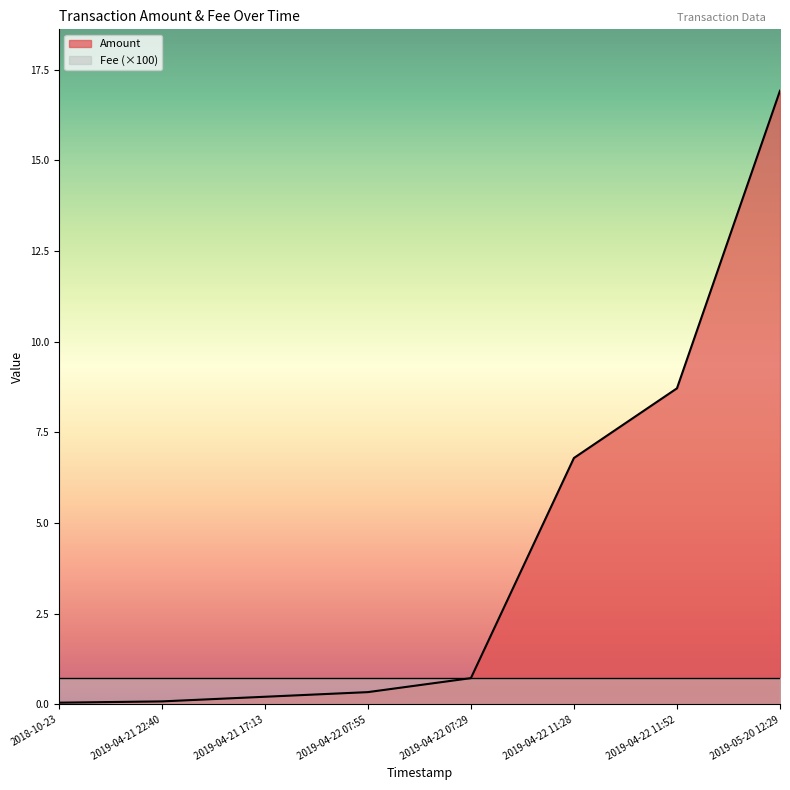

Reading left to right, what are all the values shown in this chart?

2018-10-23=0.1	2019-04-21 22:40=0.1	2019-04-21 17:13=0.2	2019-04-22 07:55=0.3	2019-04-22 07:29=0.7	2019-04-22 11:28=6.8	2019-04-22 11:52=8.7	2019-05-20 12:29=16.9